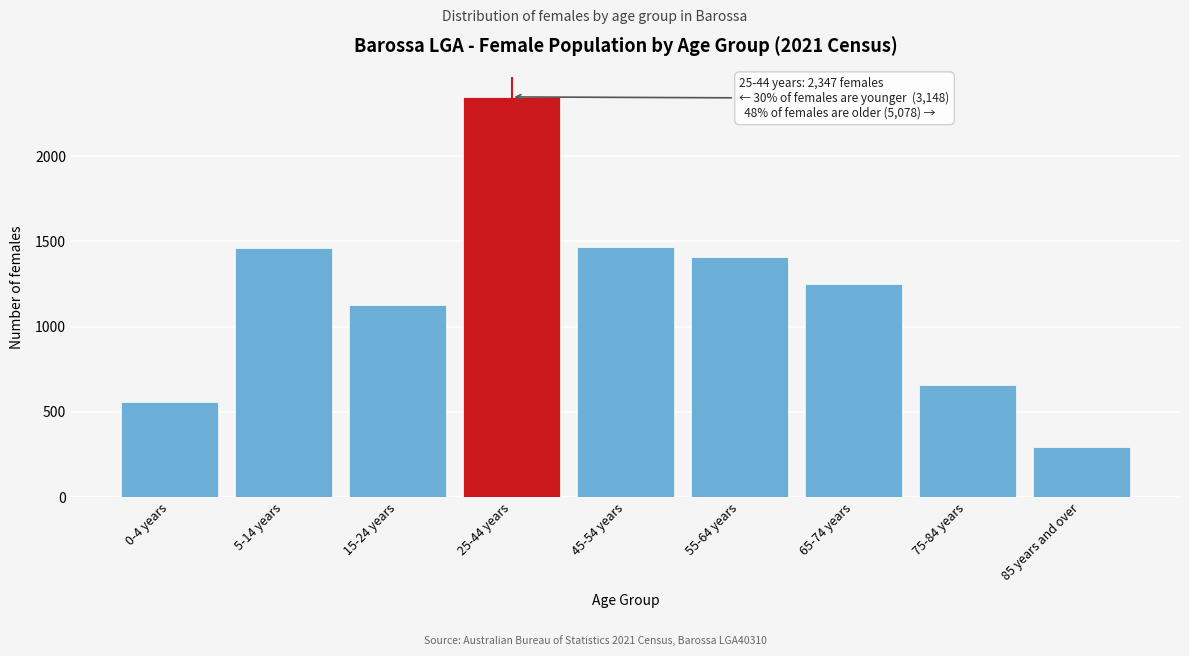

Which has a higher value, 5-14 years or 0-4 years?

5-14 years